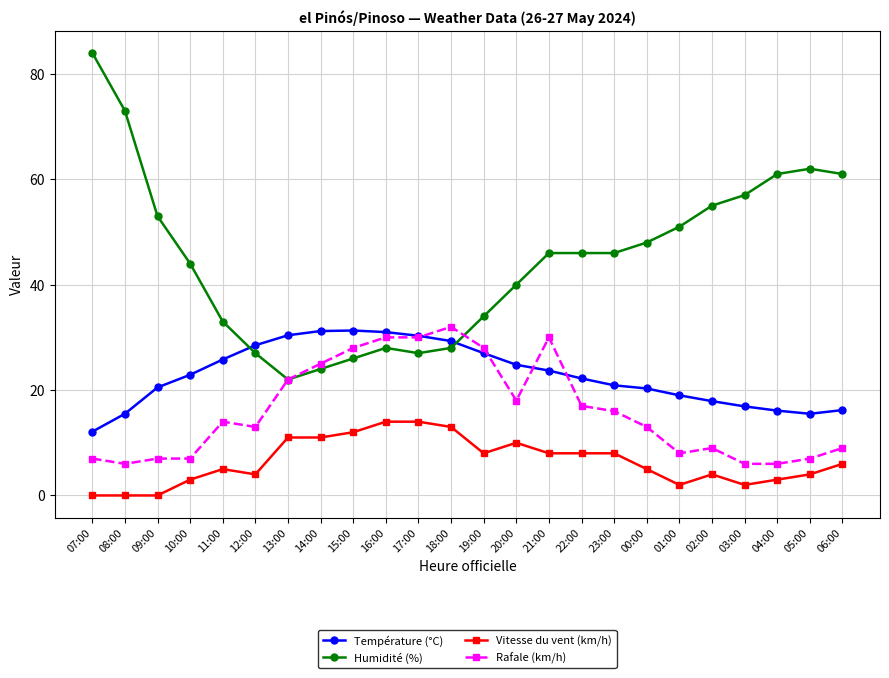

What is the label of the 18th point from the right?

13:00